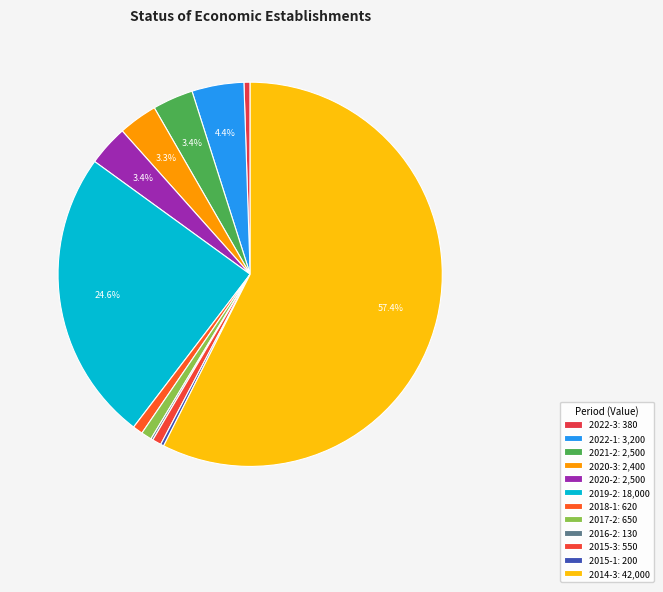

Which slice represents more than half of the pie?

2014-3